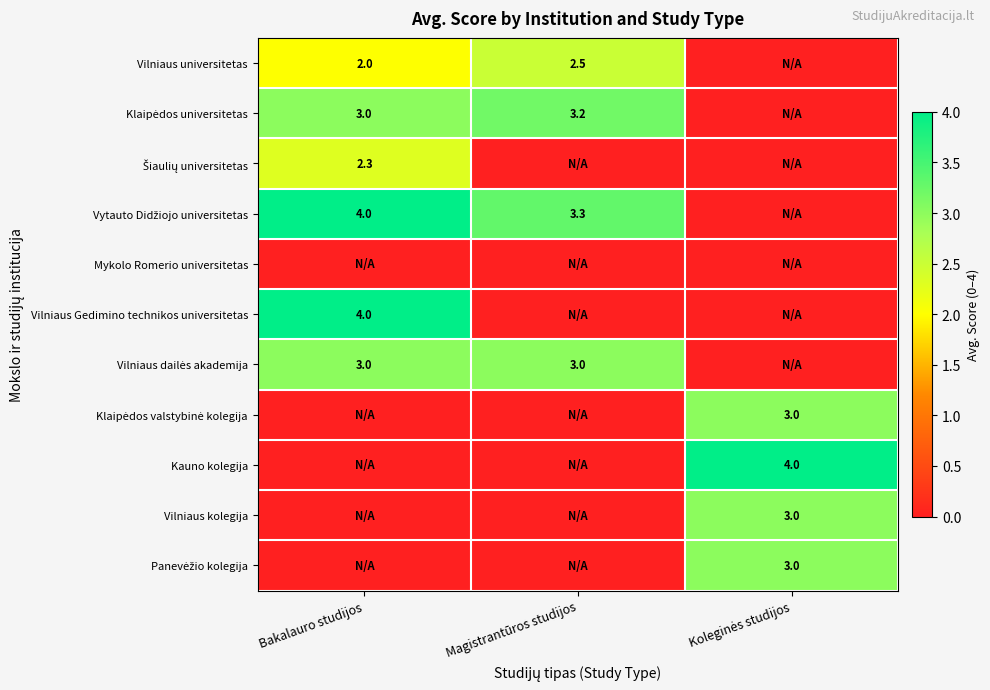

True or false: Vilniaus Gedimino technikos universitetas has a value of 1.6 at Bakalauro studijos.

False